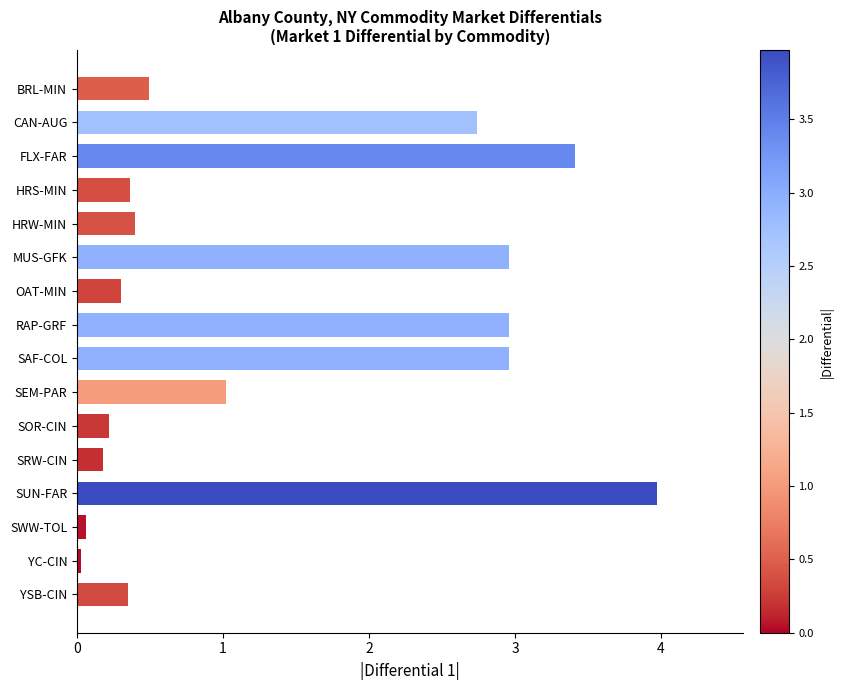

What is the difference between the values at FLX-FAR and OAT-MIN?

3.1